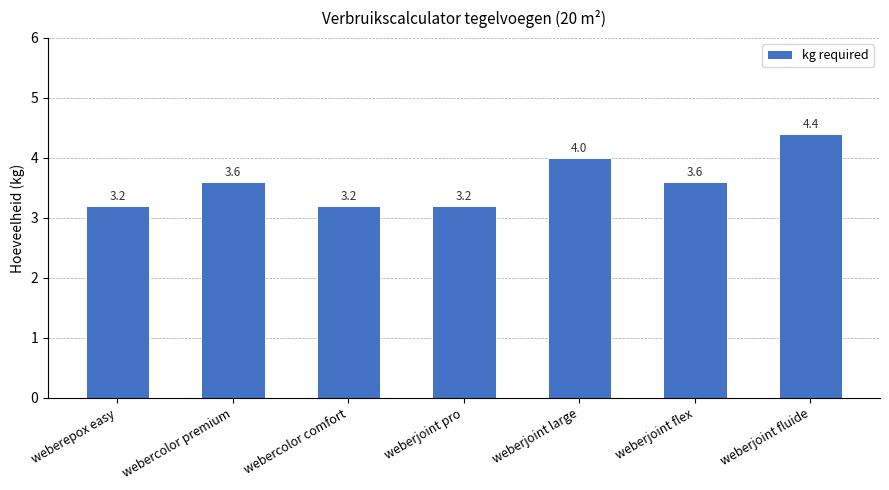

What is the label of the 4th bar from the left?

weberjoint pro